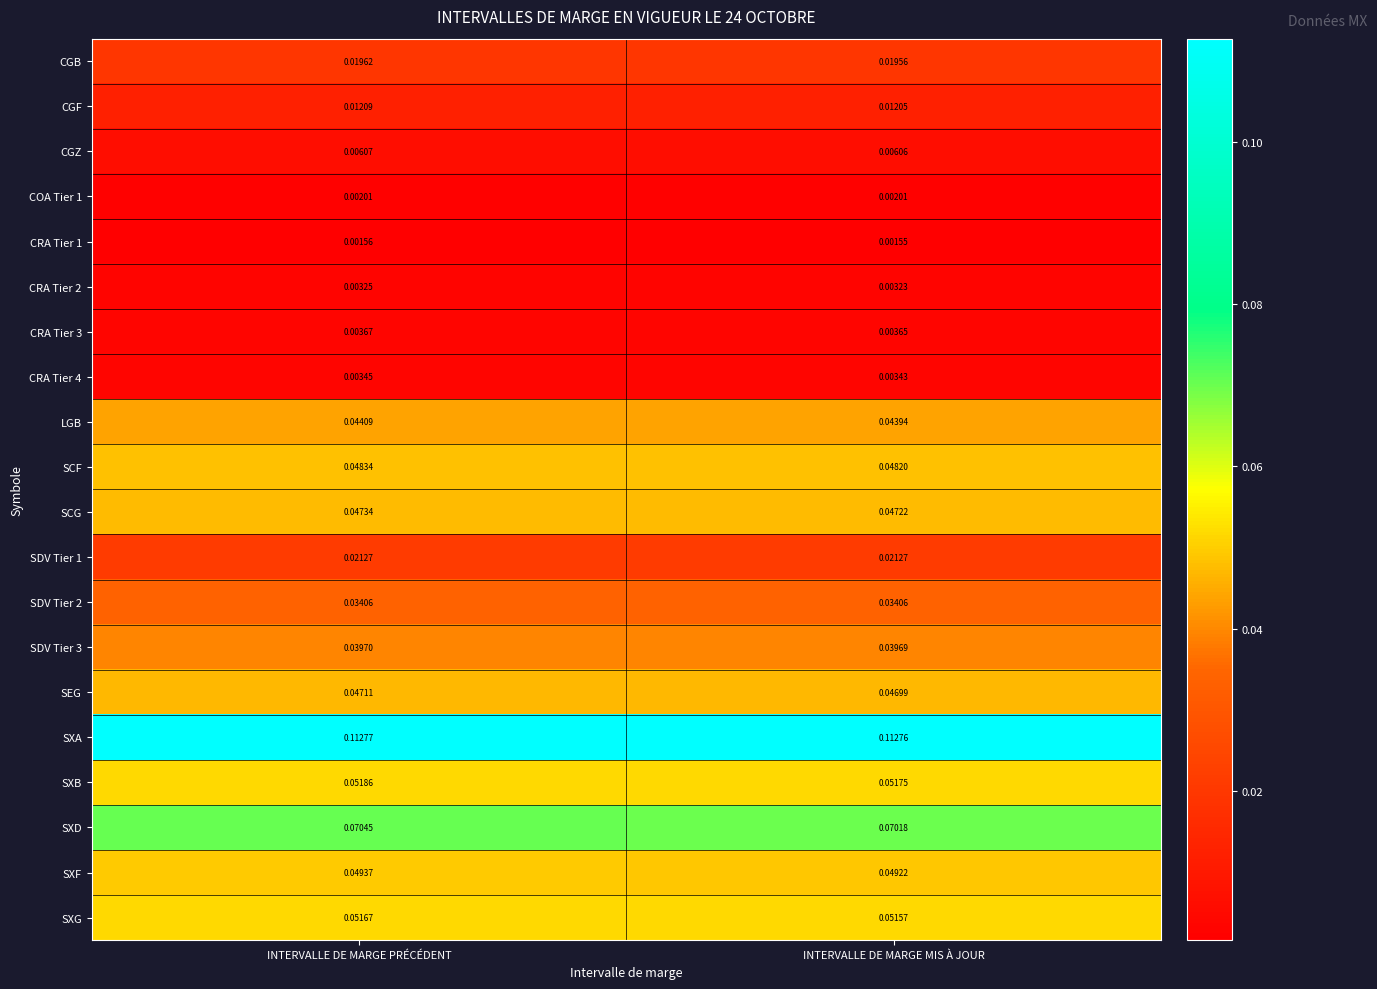

Which series has the widest spread of values?

SXD